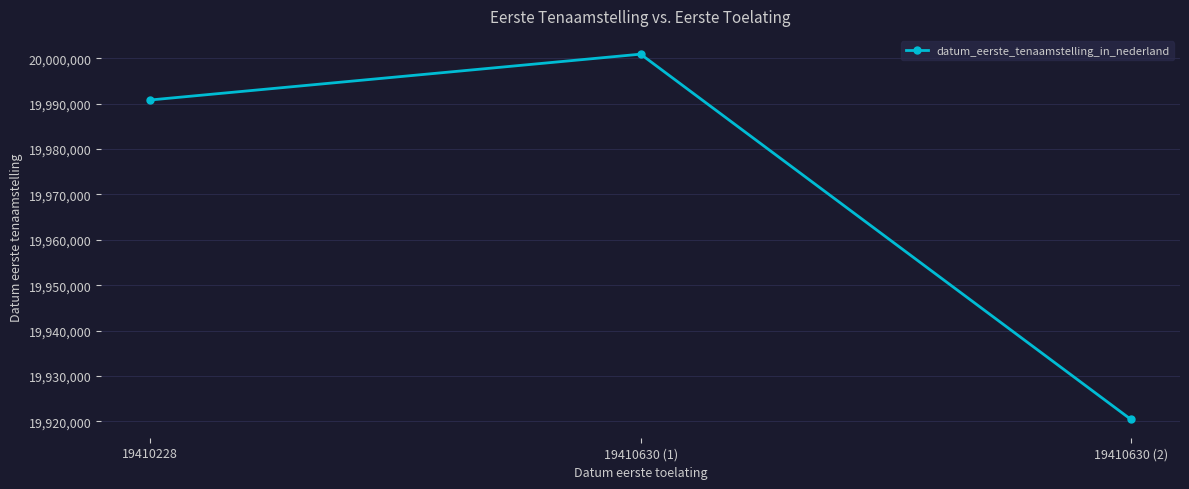

Reading left to right, transcribe all the data shown in this chart.

19990816	20000913	19920421